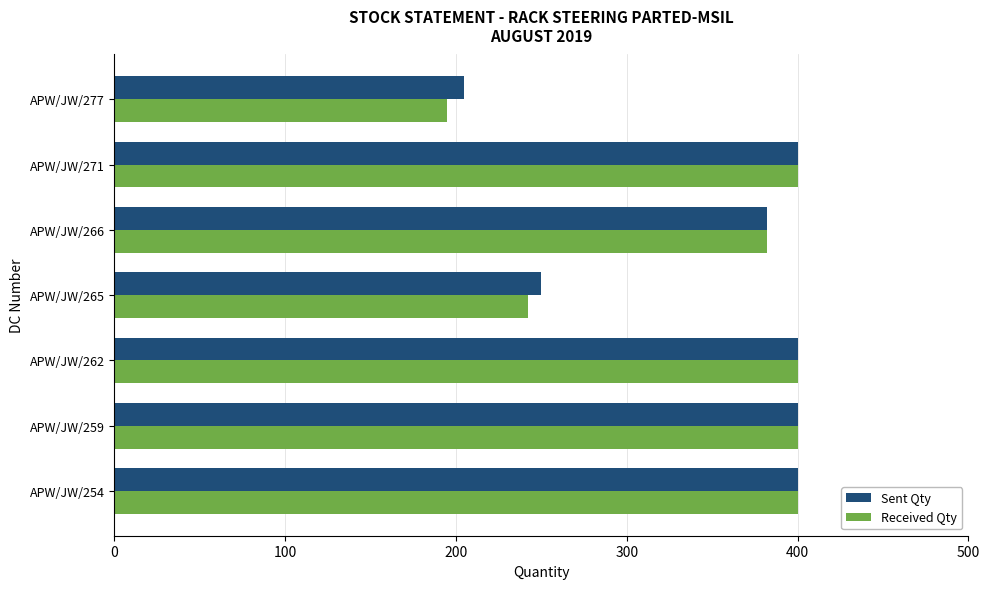

What is the smallest value displayed?

195